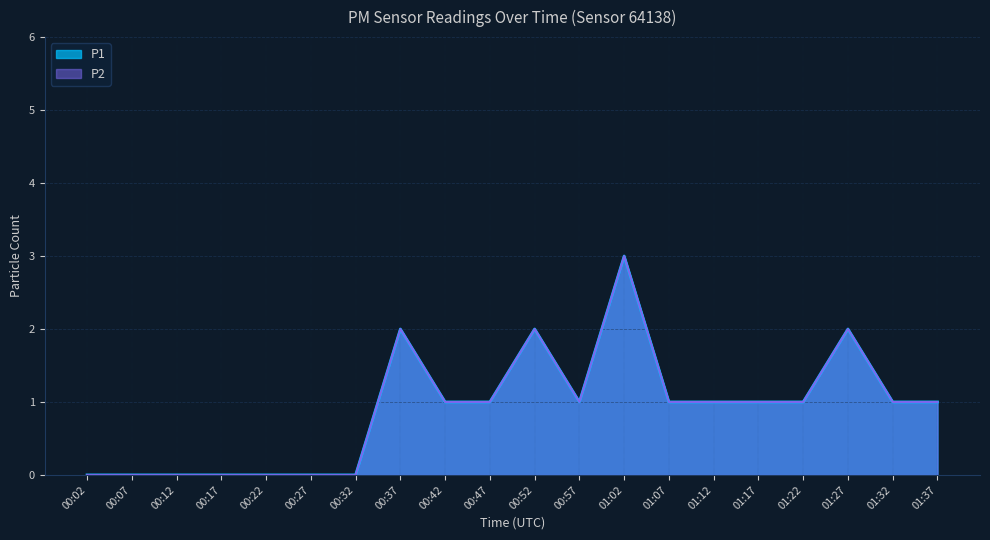

What is the label of the 16th point from the right?

00:22